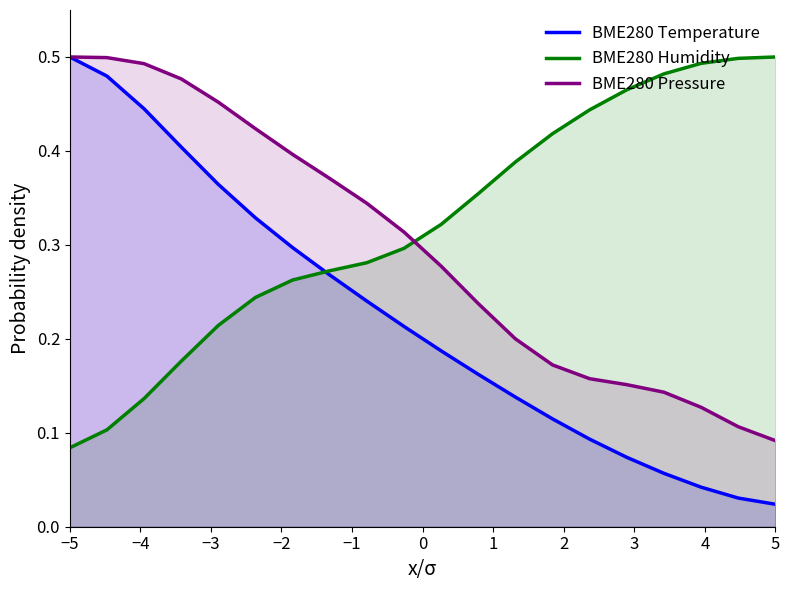

List the series in order of their overall mean, highest first.

BME280 Humidity, BME280 Pressure, BME280 Temperature